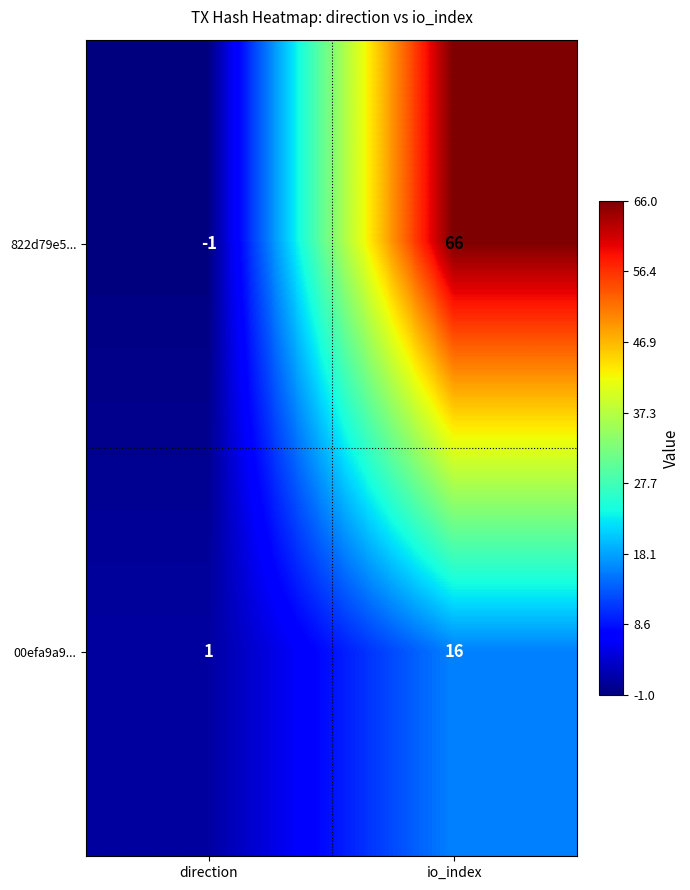

What is the sum of all 822d79e5... values?

65